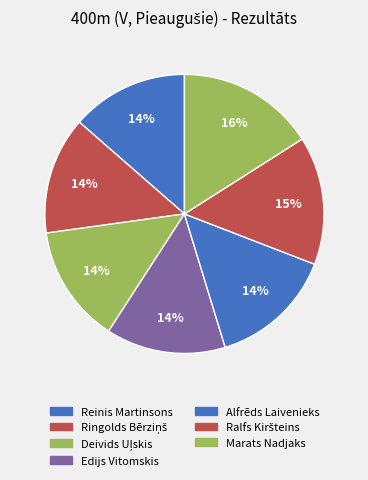

How many segments does this pie chart have?

7